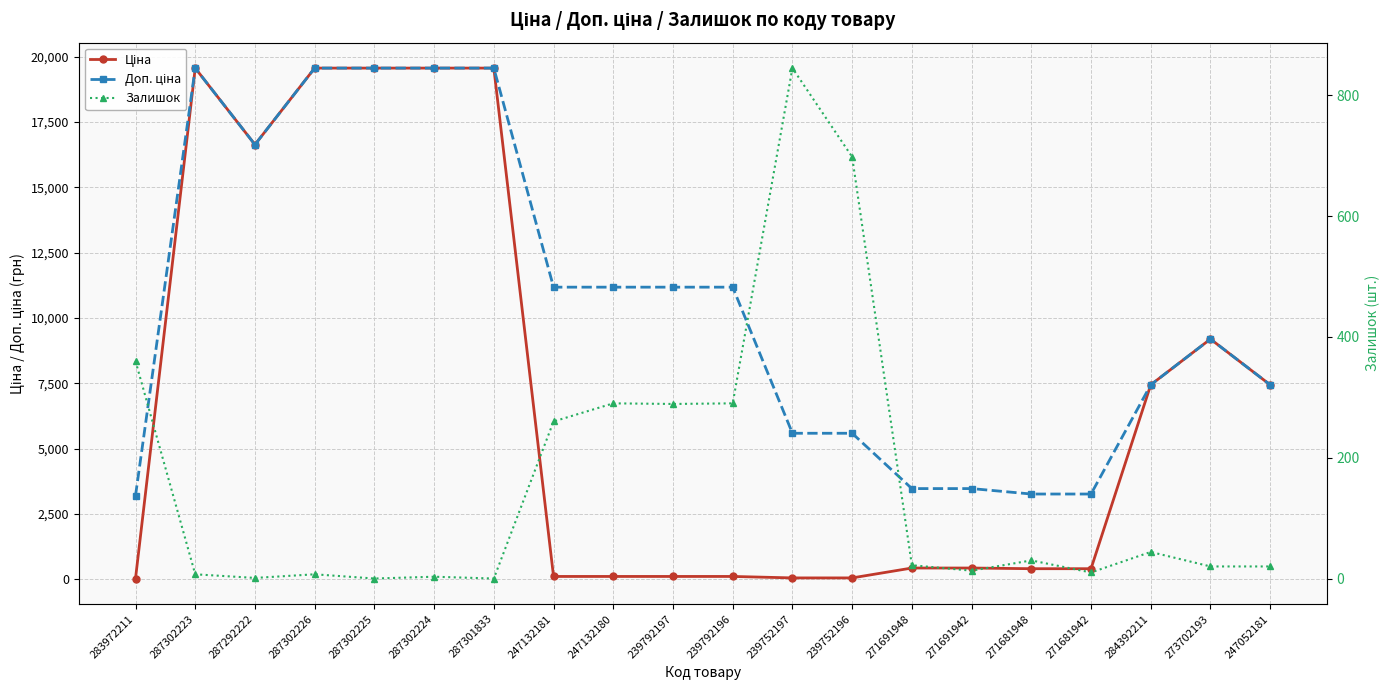

What is the label of the 15th point from the left?

271691942